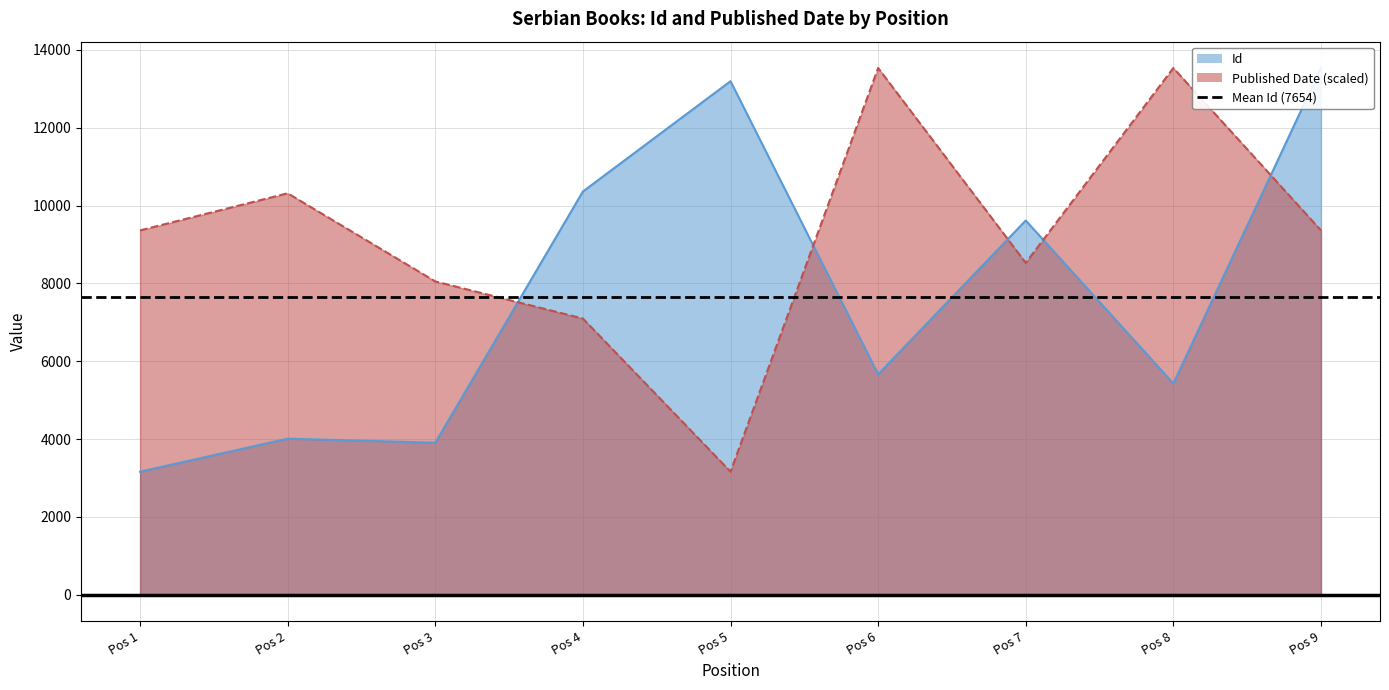

The Id series shows 13537.0 at 9. True or false?

True